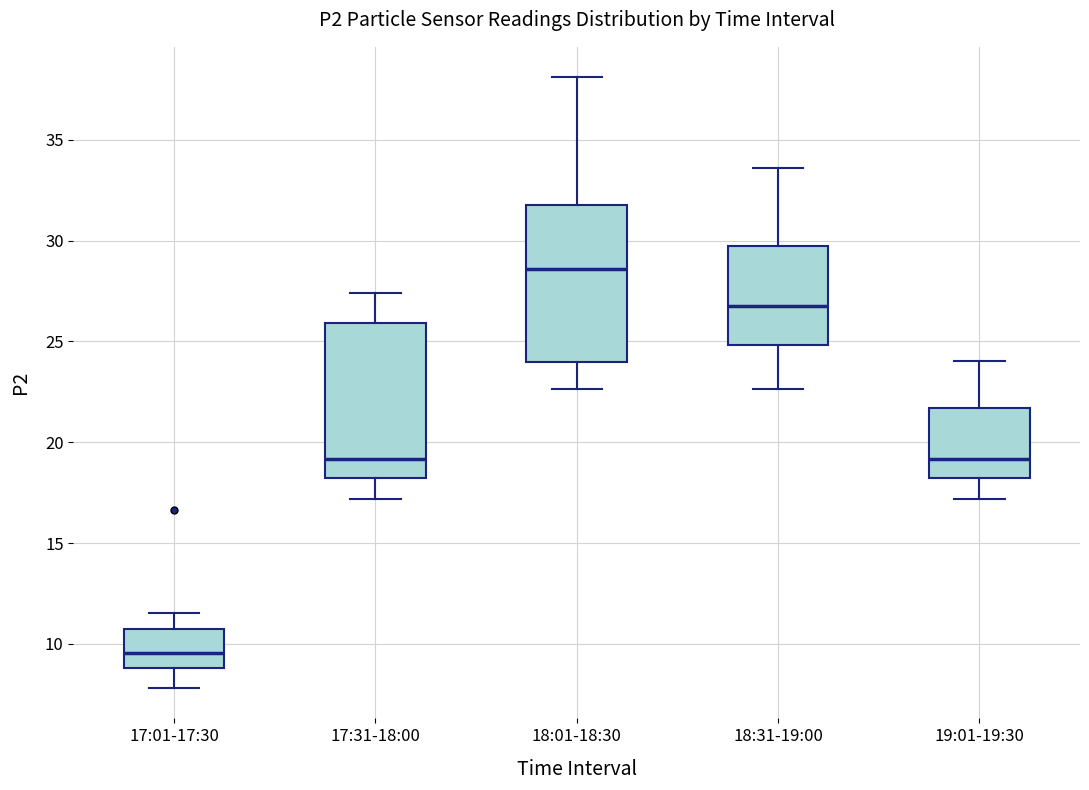

Reading left to right, read every box against the y-axis: the position of its median line, the range the box covers, and the ends of its whiskers. The values are not printed on the chart, so give them approximately, as read against the axis.

17:01-17:30: median 9.5, box 9.0 to 11.0, whiskers 8.0 to 11.5
17:31-18:00: median 19.0, box 18.0 to 26.0, whiskers 17.0 to 27.5
18:01-18:30: median 28.5, box 24.0 to 32.0, whiskers 22.5 to 38.0
18:31-19:00: median 26.5, box 25.0 to 29.5, whiskers 22.5 to 33.5
19:01-19:30: median 19.0, box 18.0 to 21.5, whiskers 17.0 to 24.0